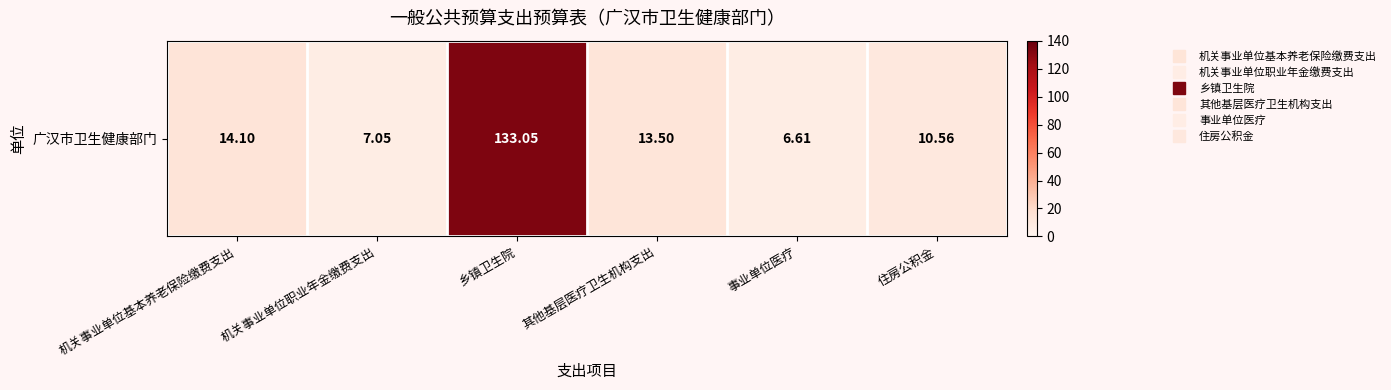

List the labels in order of value, smallest first.

事业单位医疗, 机关事业单位职业年金缴费支出, 住房公积金, 其他基层医疗卫生机构支出, 机关事业单位基本养老保险缴费支出, 乡镇卫生院